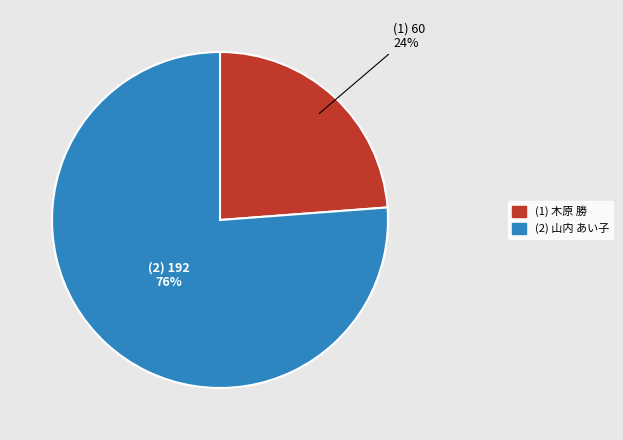

Does any single category account for the majority?

Yes